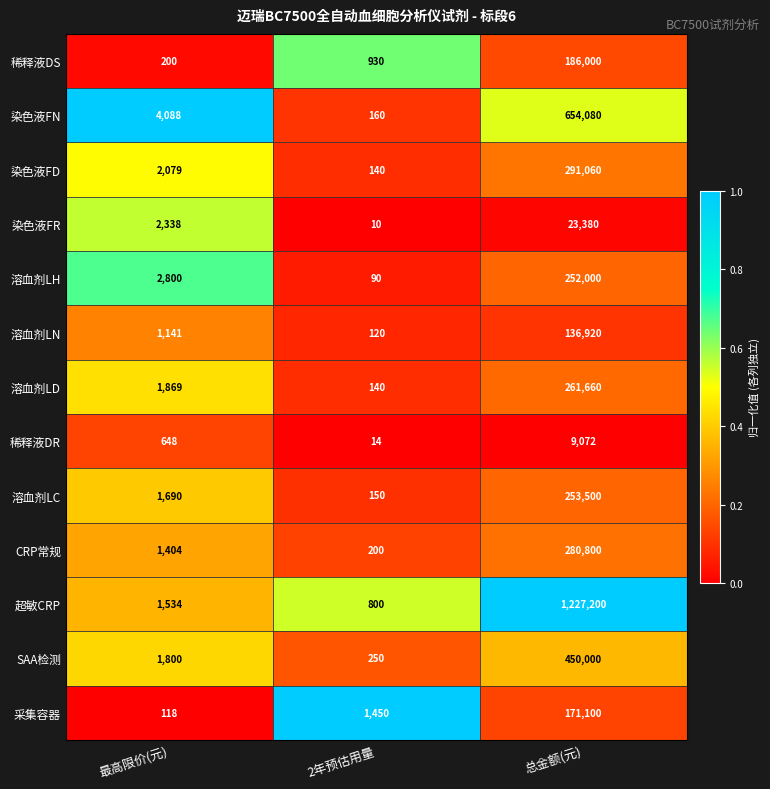

What is the lowest value of the 溶血剂LD series?

140